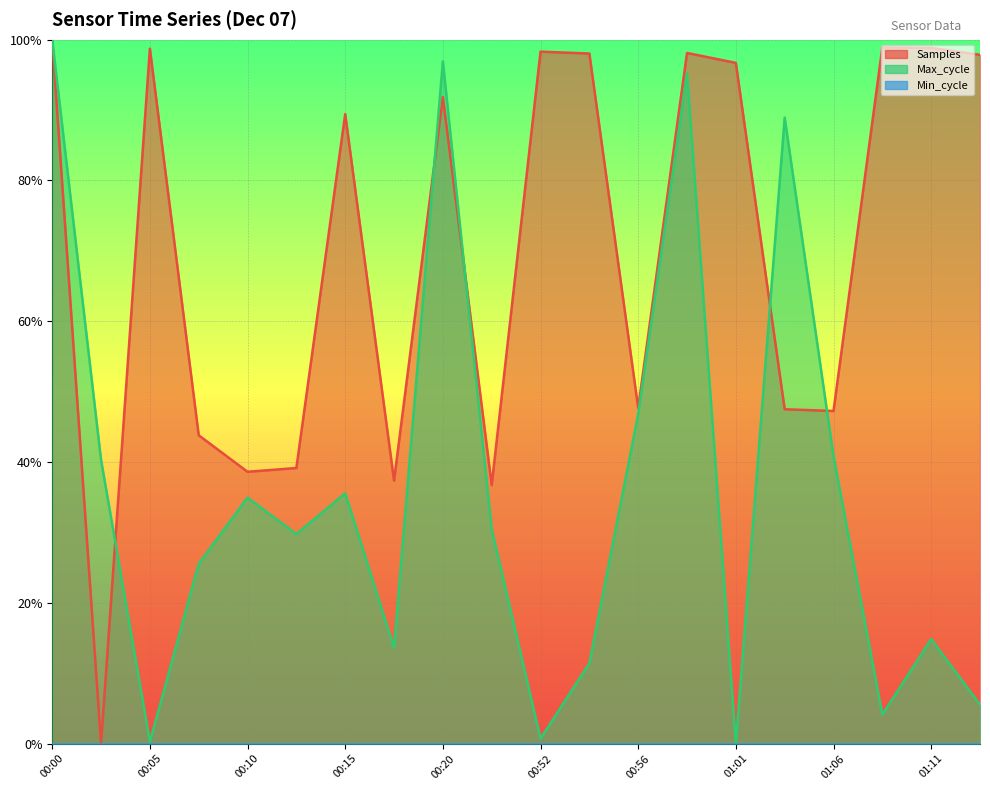

Does the chart display data point markers on the line(s)?

No